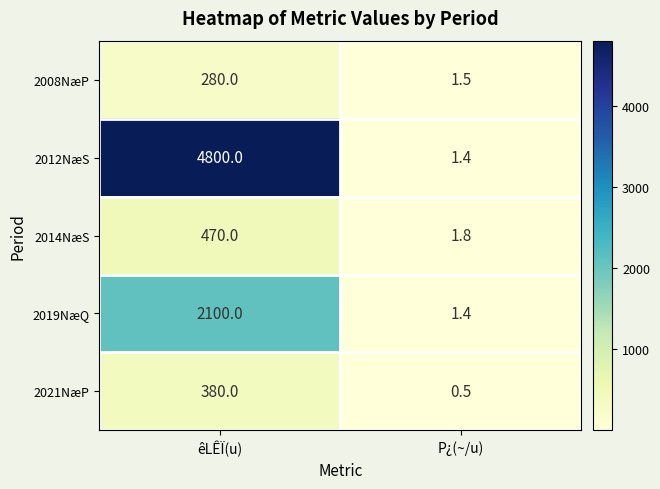

What is the minimum value shown in the chart?

0.5